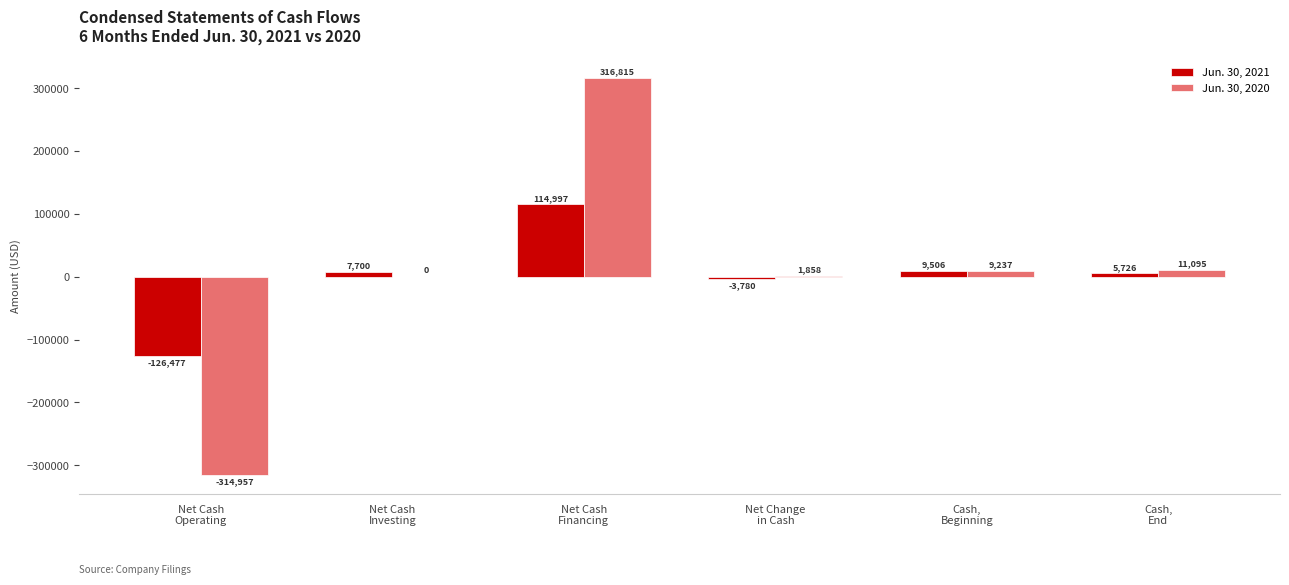

What is the sum of all Jun. 30, 2020 values?

24048